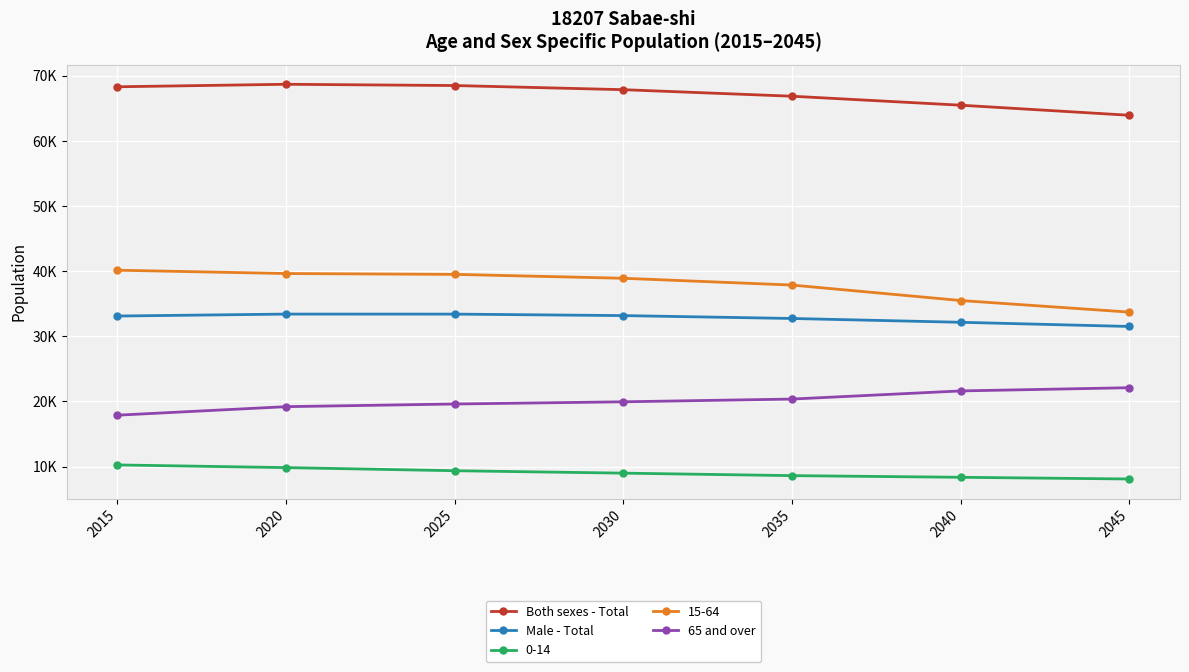

True or false: 65 and over has a value of 33445 at 2045.

False